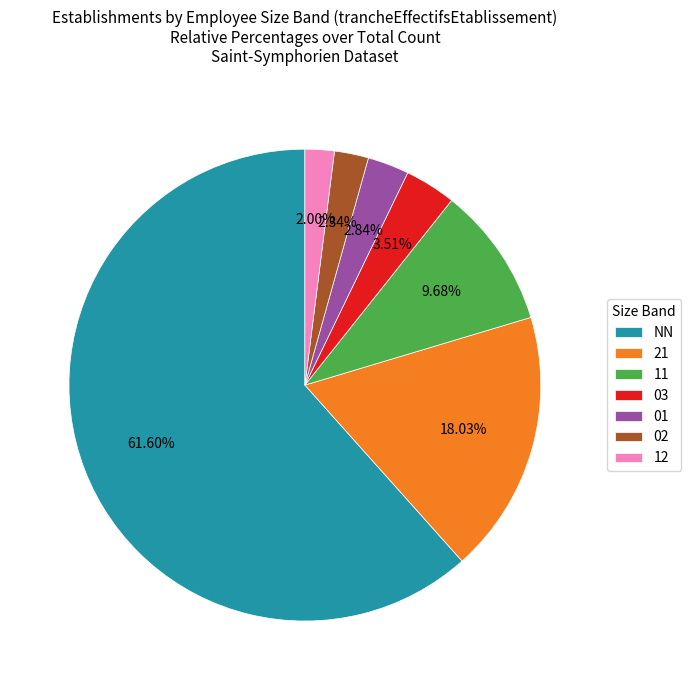

Combined, what portion of the pie is 11 and 02?

12.0%